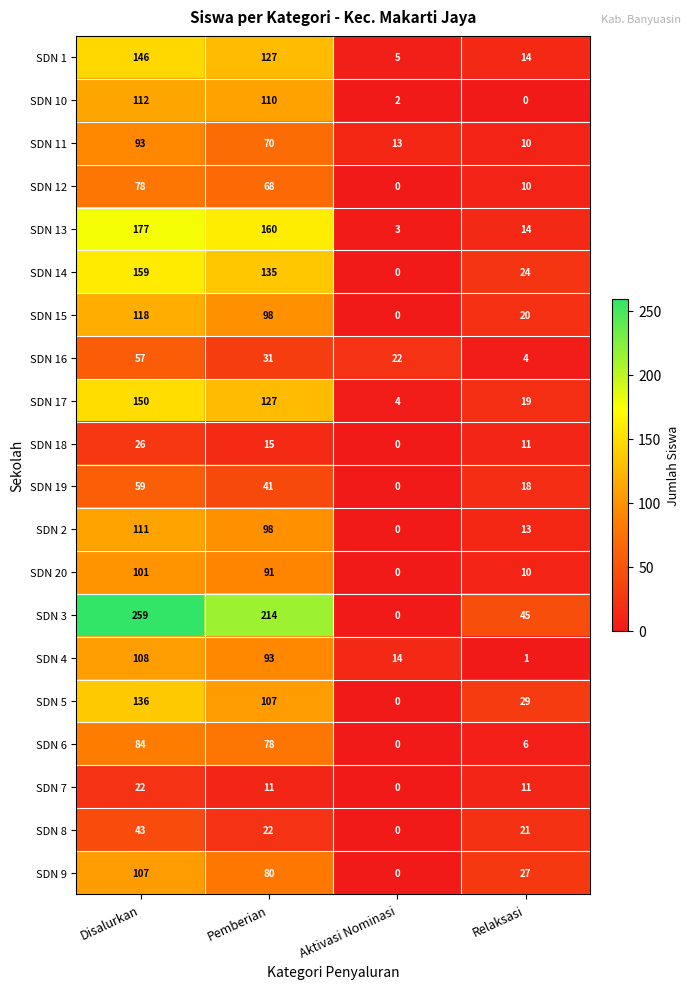

What is the difference between the maximum and minimum values in the SDN 20 series?

101